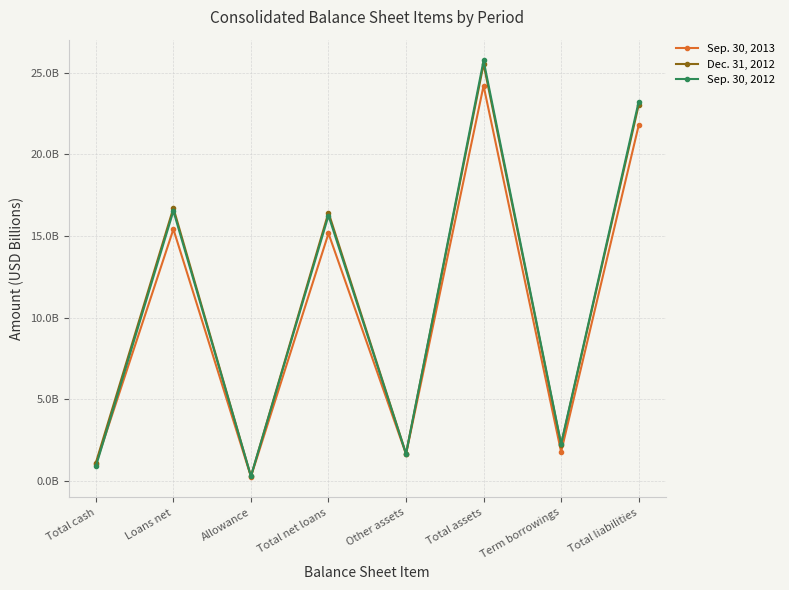

What position from the right is Total liabilities?

1